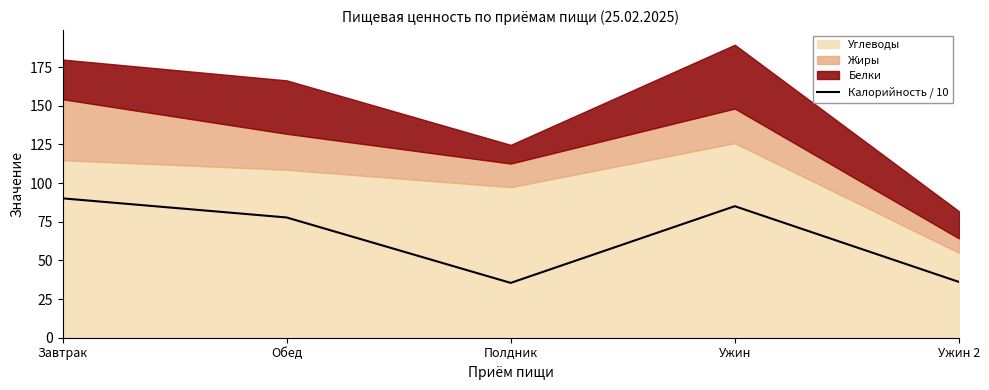

The value at Ужин 2 is 36.1. True or false?

True